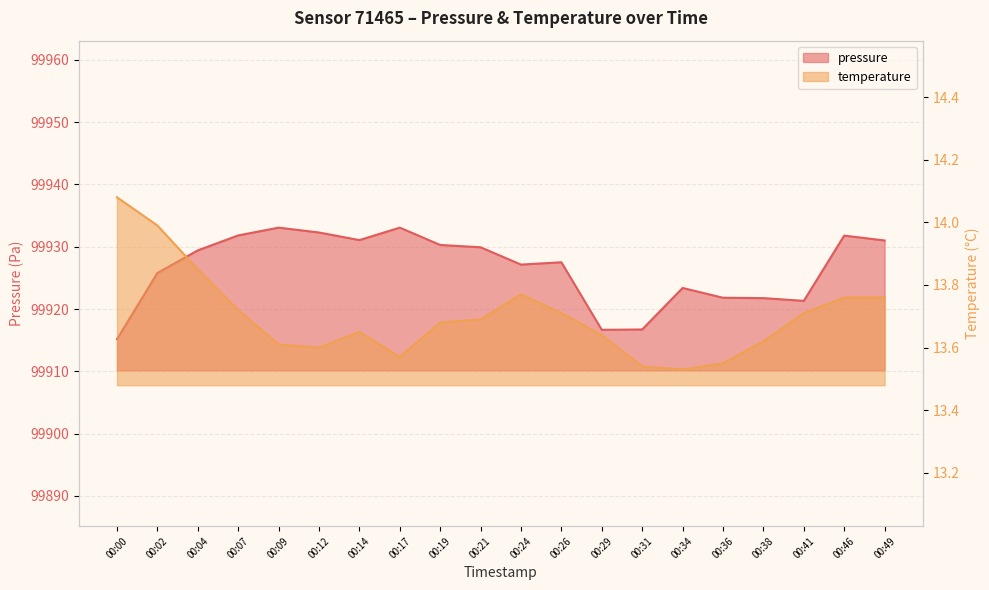

At which label does temperature reach its minimum?

00:34